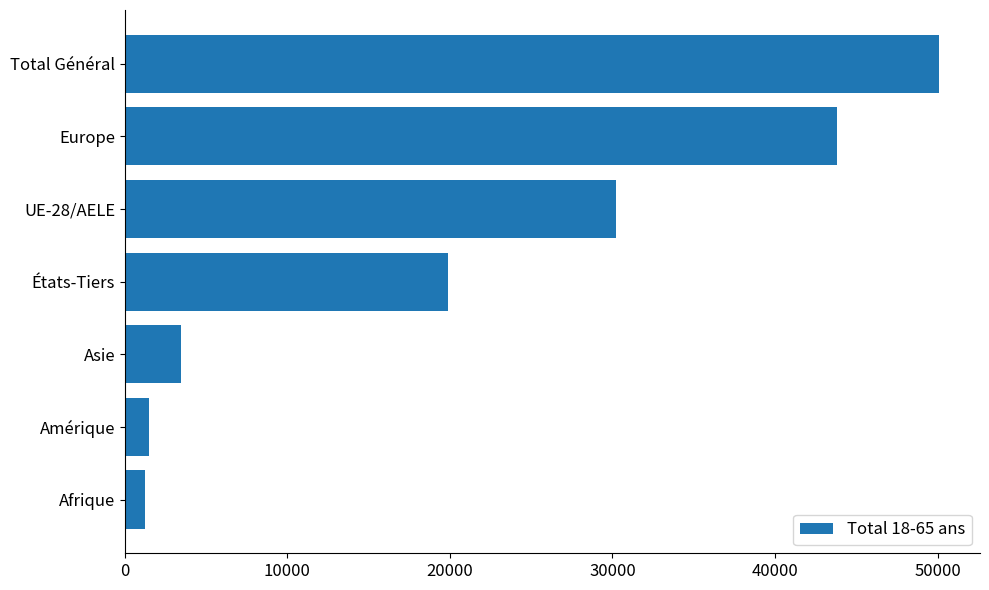

Is it true that the value at UE-28/AELE is 13227?

False